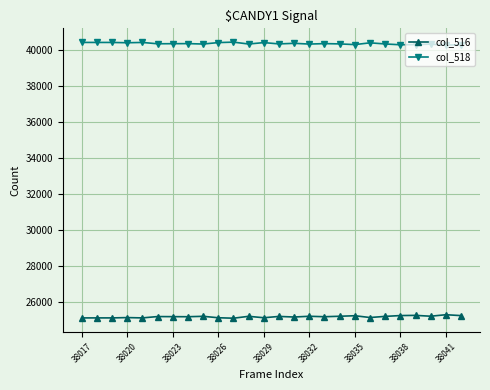

How many lines are shown in the chart?

2